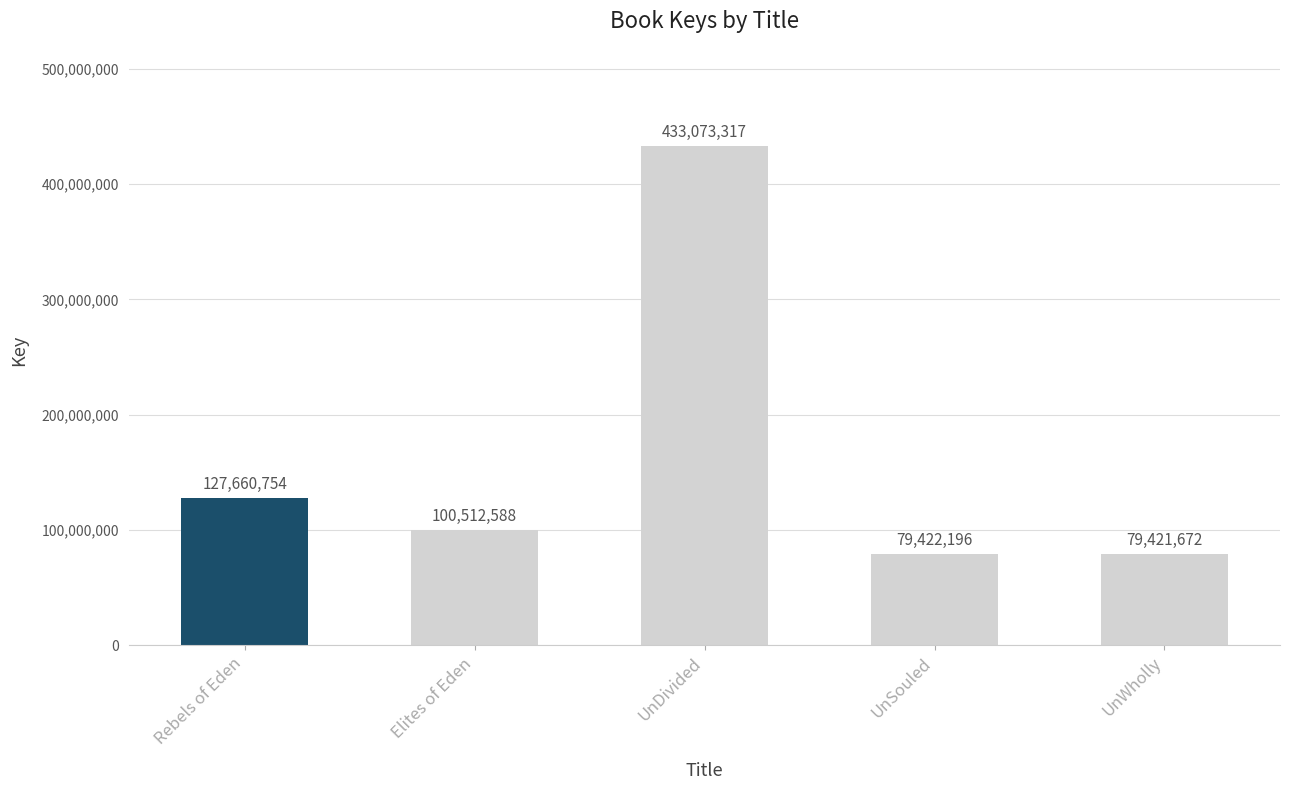

Read the value at Rebels of Eden.

127660754